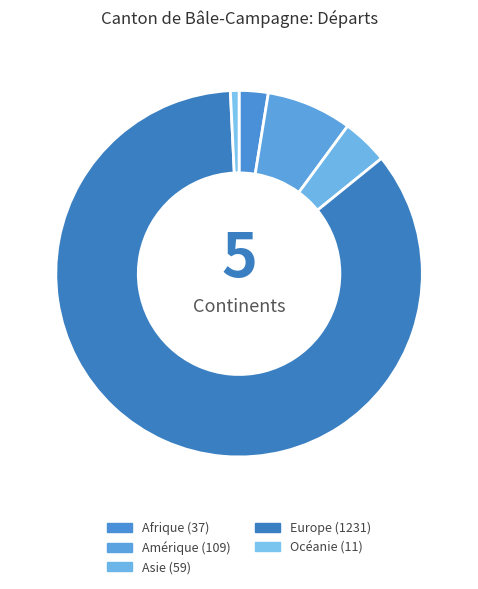

Between Asie and Océanie, which is larger?

Asie